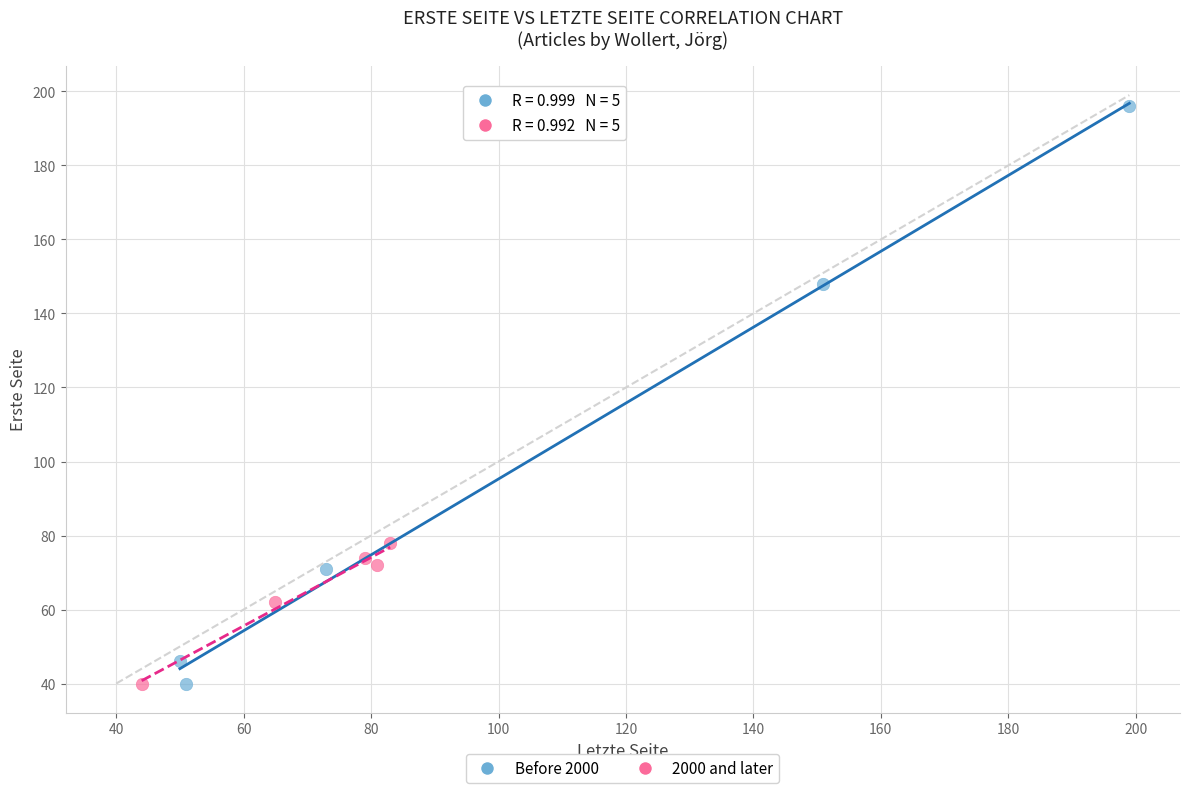

Which series contains the highest Y value?

Before 2000